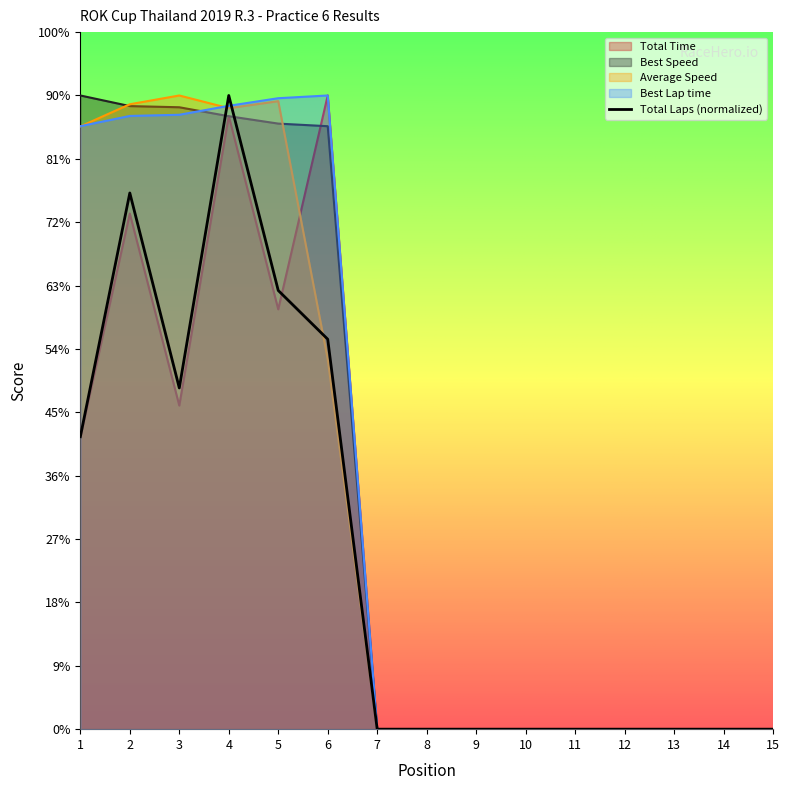

How many positive values does the Average Speed series have?

6